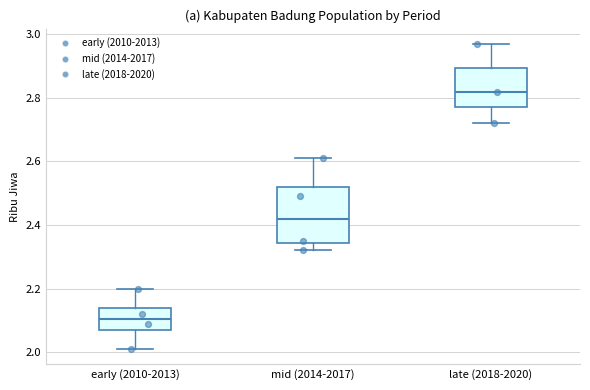

Where does the median line of the box for early (2010-2013) sit on the y-axis? The values are not printed on the chart, so give them approximately, as read against the axis.

2.10